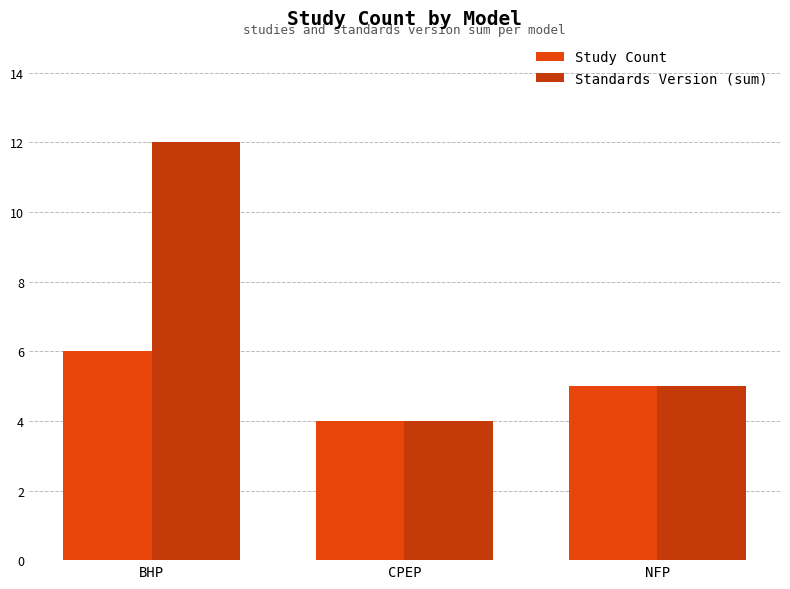

Which series has the largest total across all categories?

Standards Version (sum)